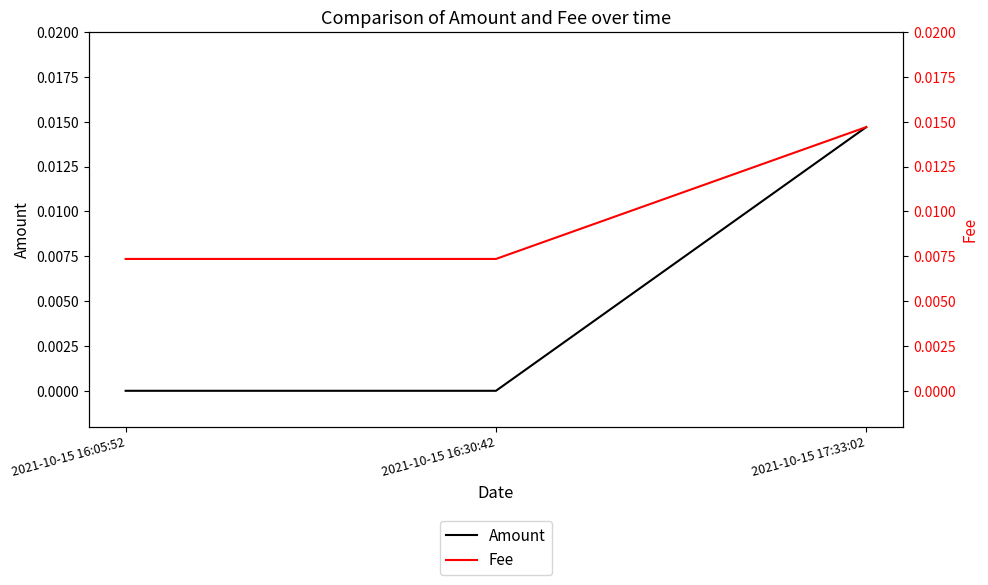

At which category is the sum across all series the highest?

2021-10-15 17:33:02